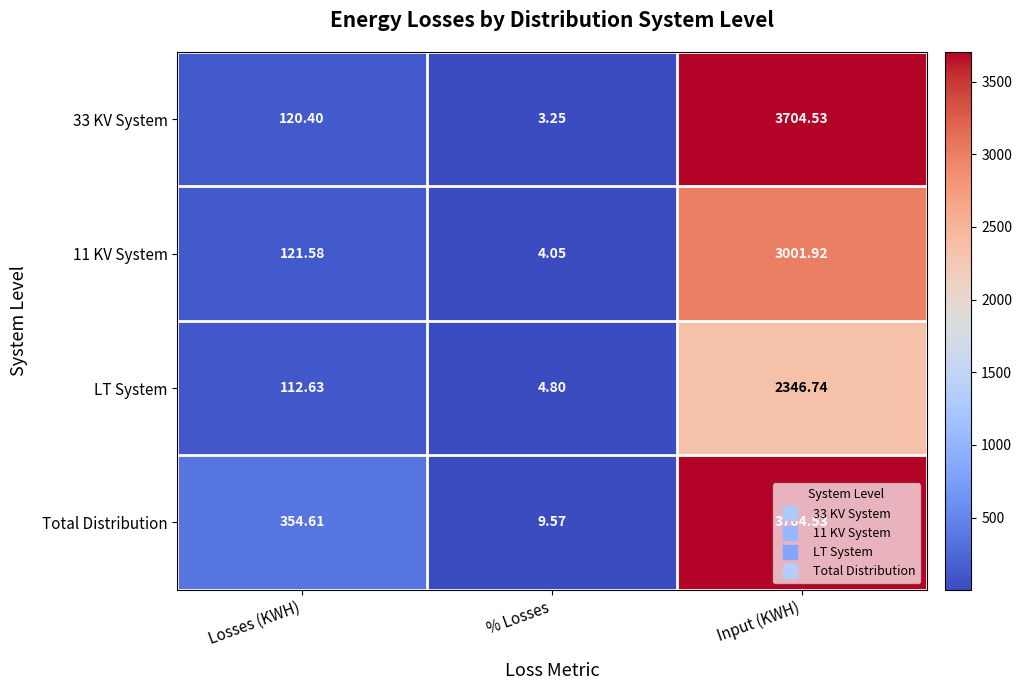

Which series has the largest range (max minus min)?

33 KV System